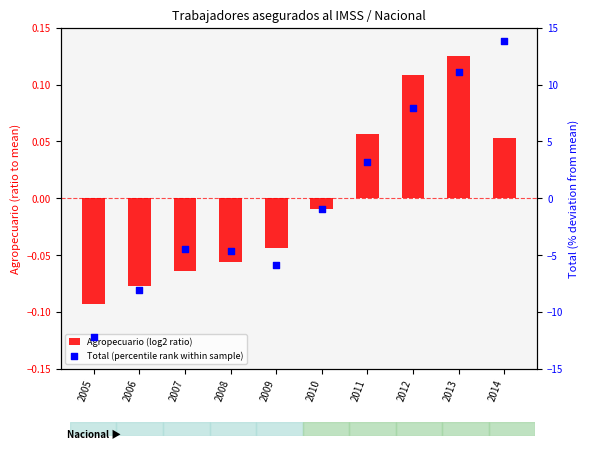

Which series has the largest total across all categories?

Total (percentile rank)